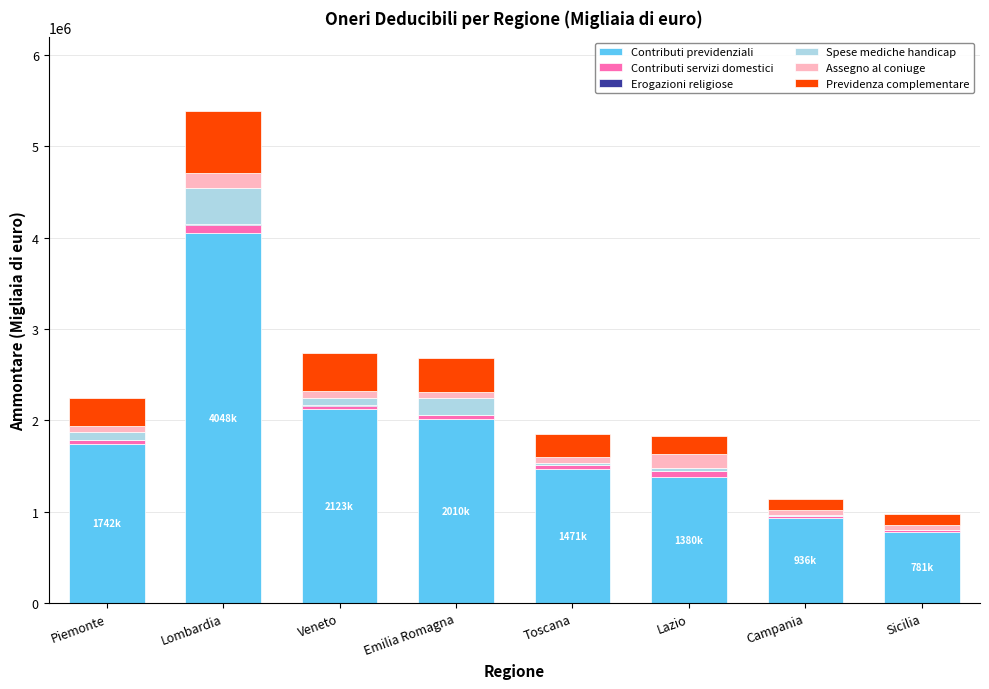

What is the highest value of the Contributi previdenziali series?

4048407